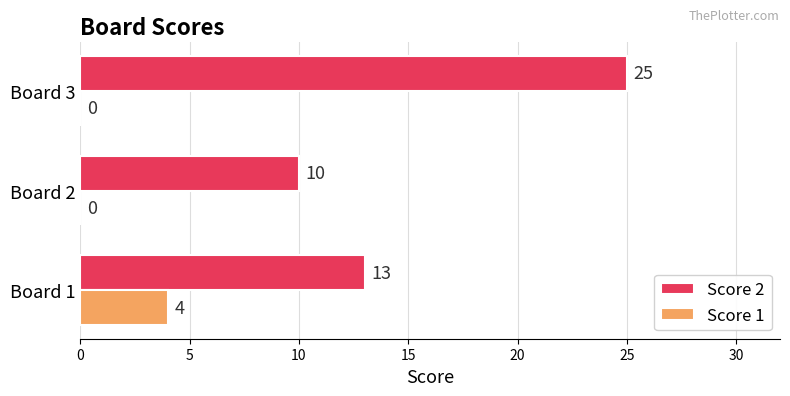

Count the number of categories in the chart.

3